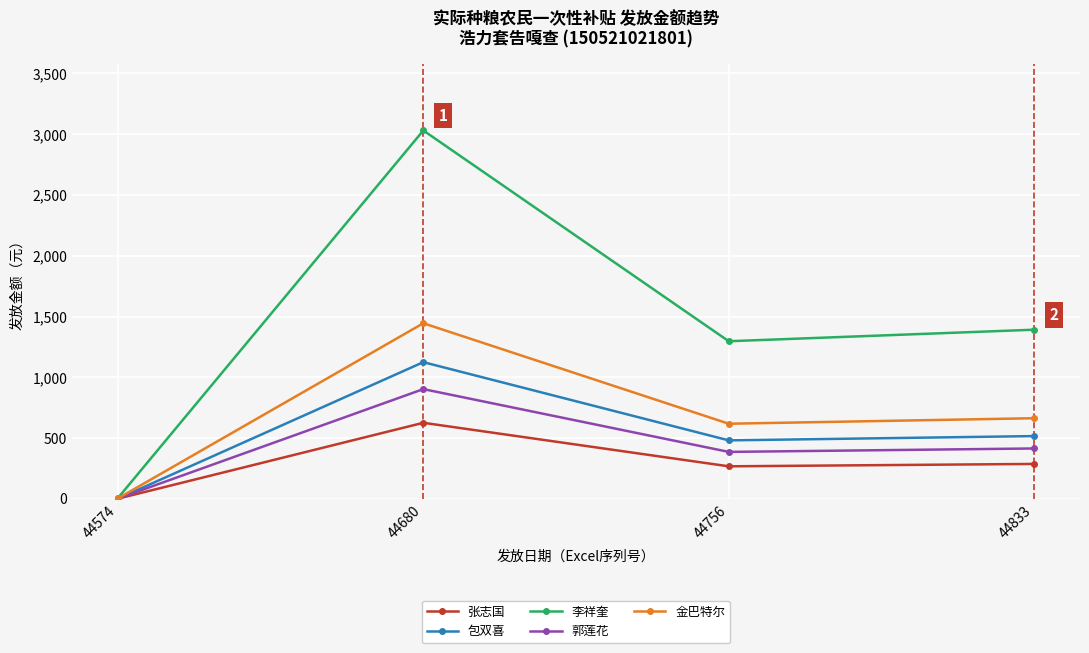

What is the spread (max minus min) of values at 44756?

1028.9